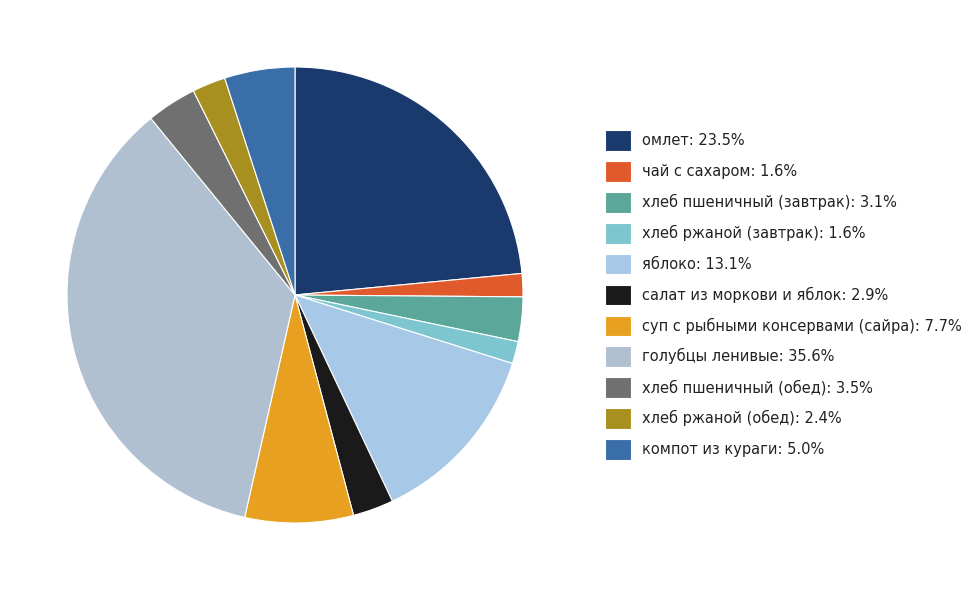

True or false: хлеб ржаной (обед) accounts for 13% of the total.

False